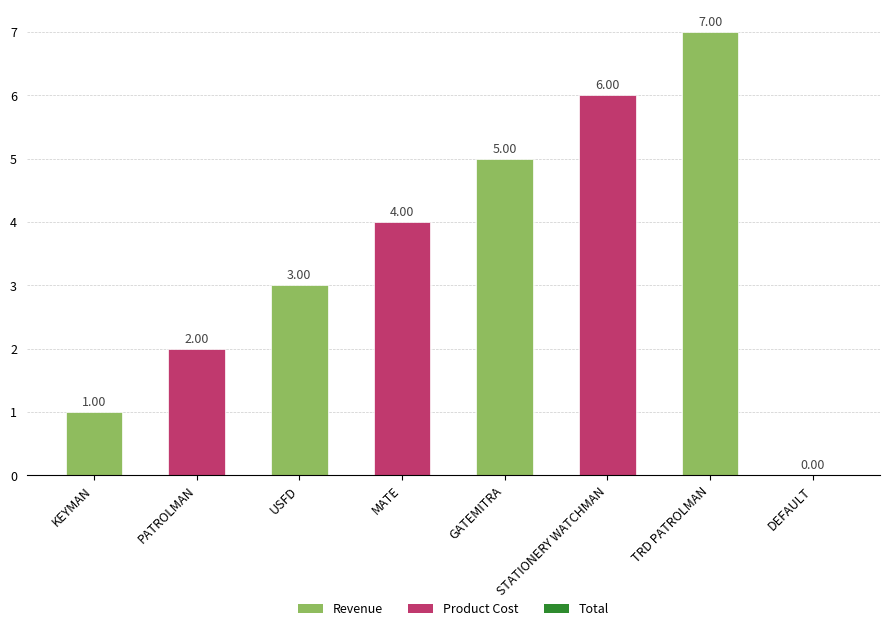

What is the sum of all values?

28